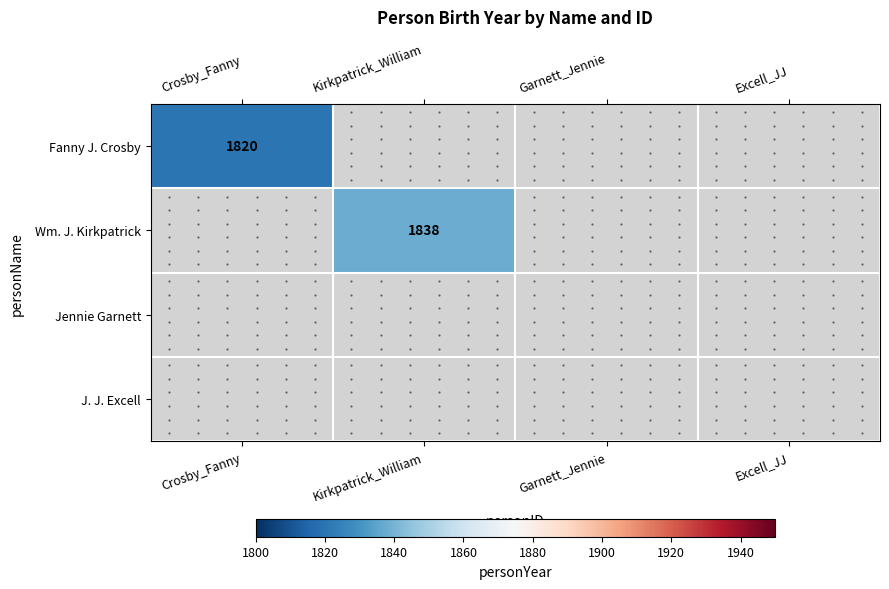

The value of Fanny J. Crosby at Crosby_Fanny is 1040. True or false?

False